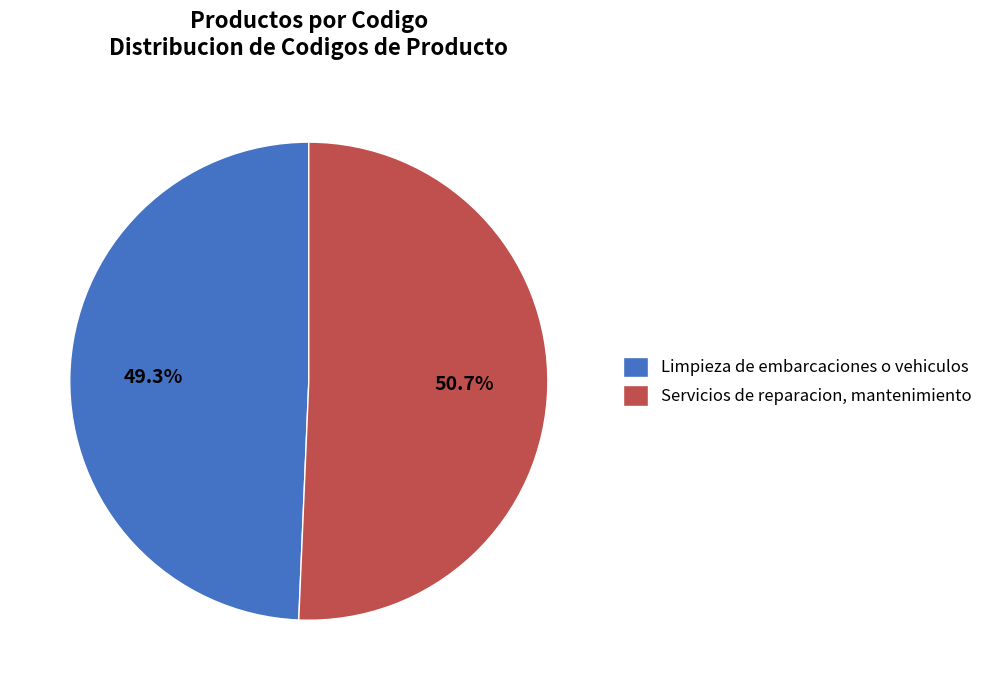

To the nearest percent, what portion does Servicios de reparacion, mantenimiento represent?

51%